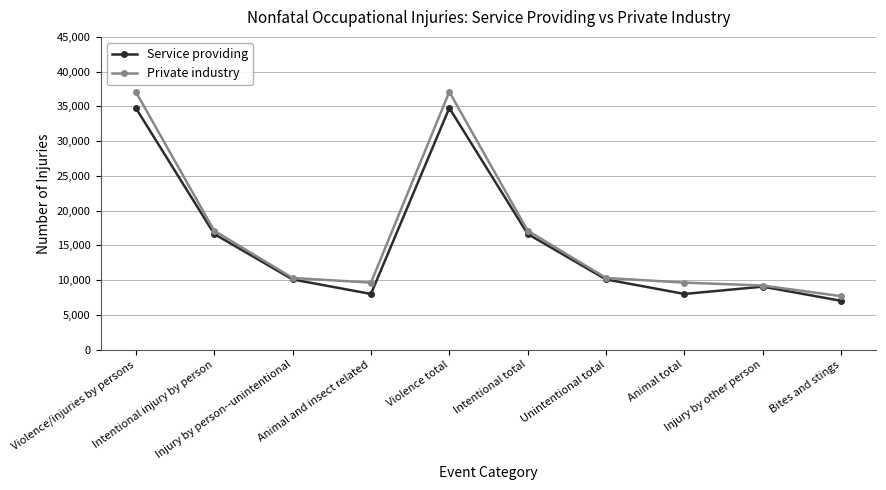

Rank the series by their maximum value, from highest to lowest.

Private industry, Service providing